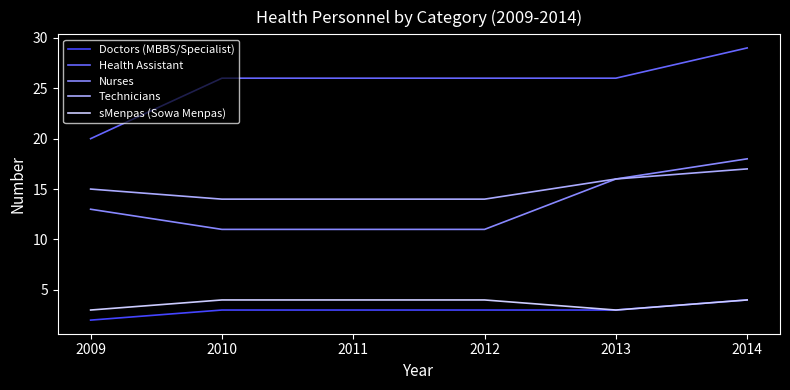

At how many categories does at least one series exceed 27?

1